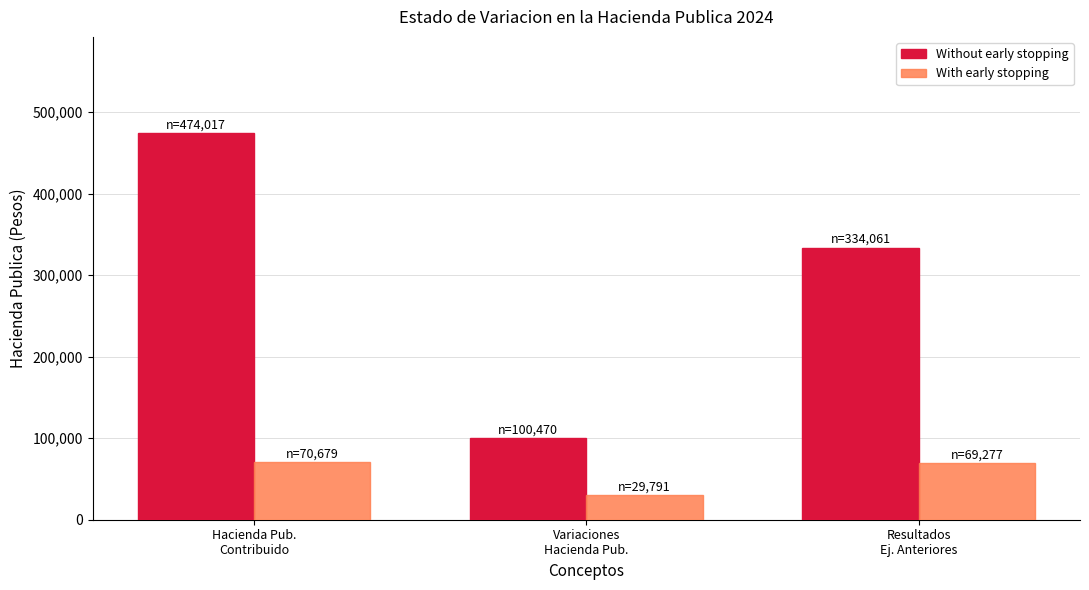

How many Without early stopping values are between 100470 and 474017?

3